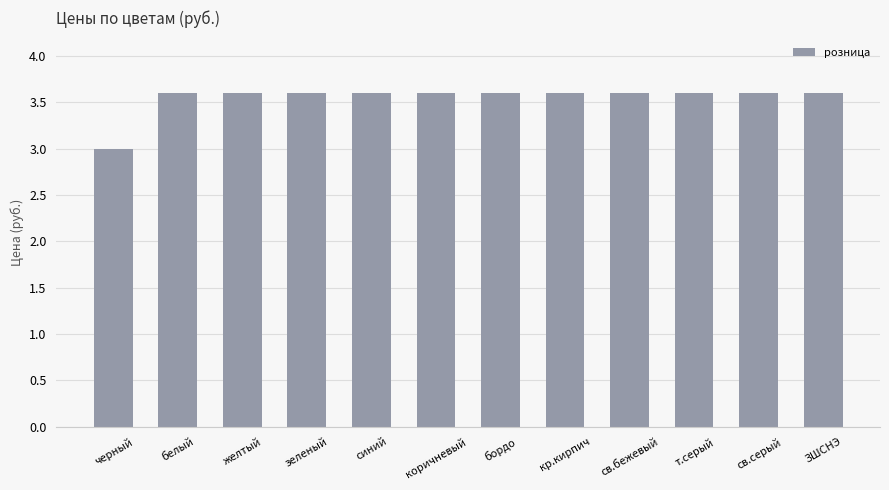

How many values are between 3 and 4?

12